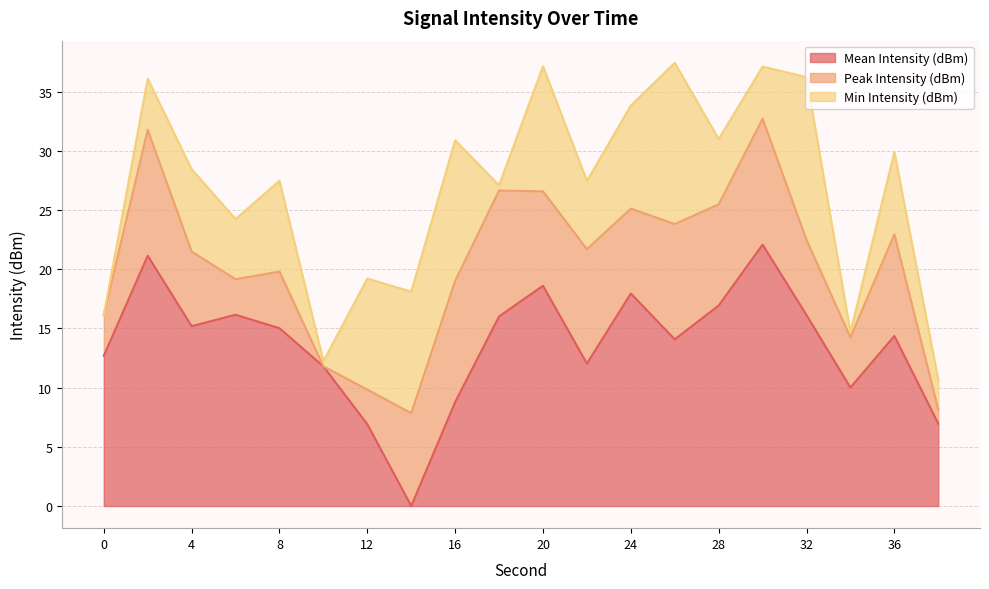

Is it true that Mean Intensity (dBm) equals 14.4 at 36?

True